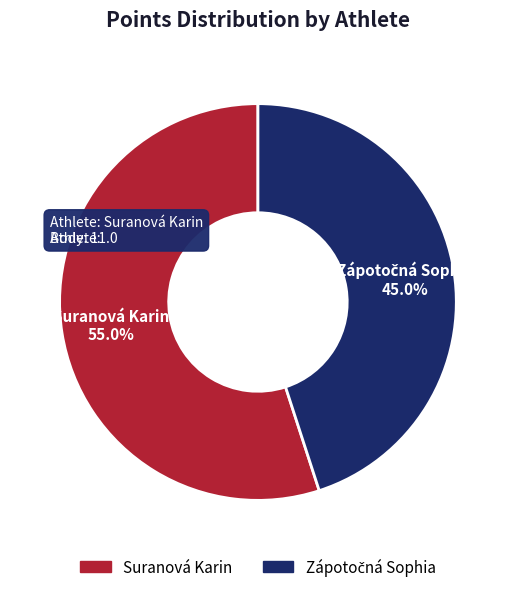

How many slices are in this pie chart?

2